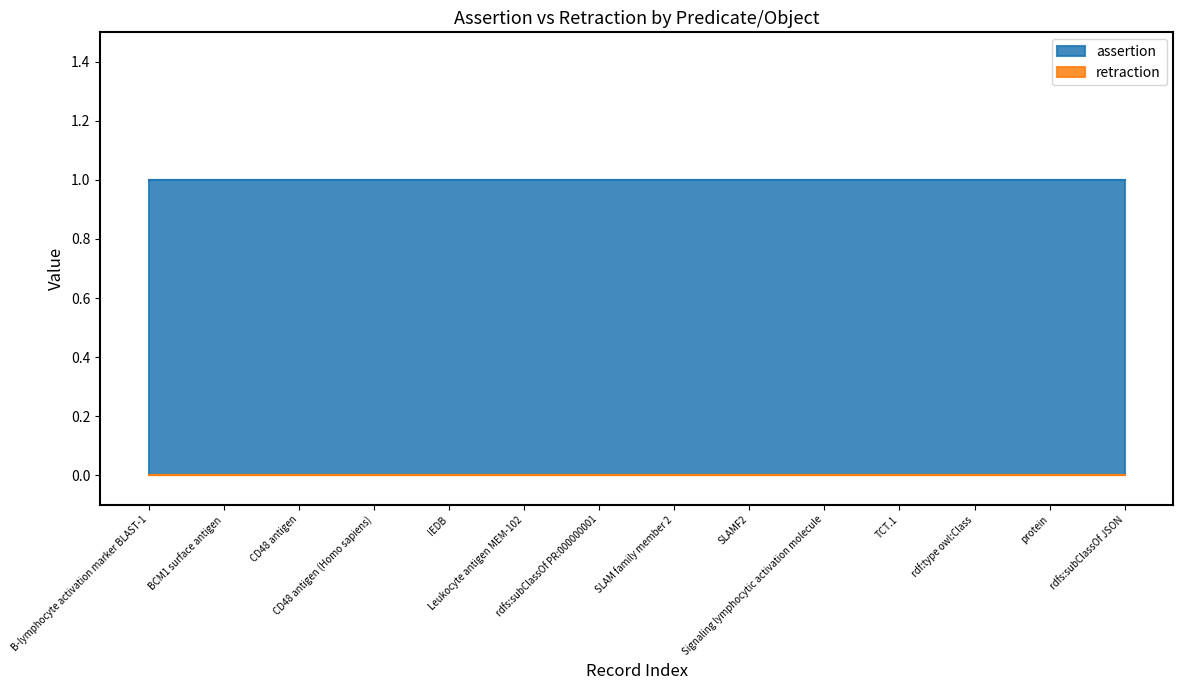

Which series has the largest range (max minus min)?

assertion